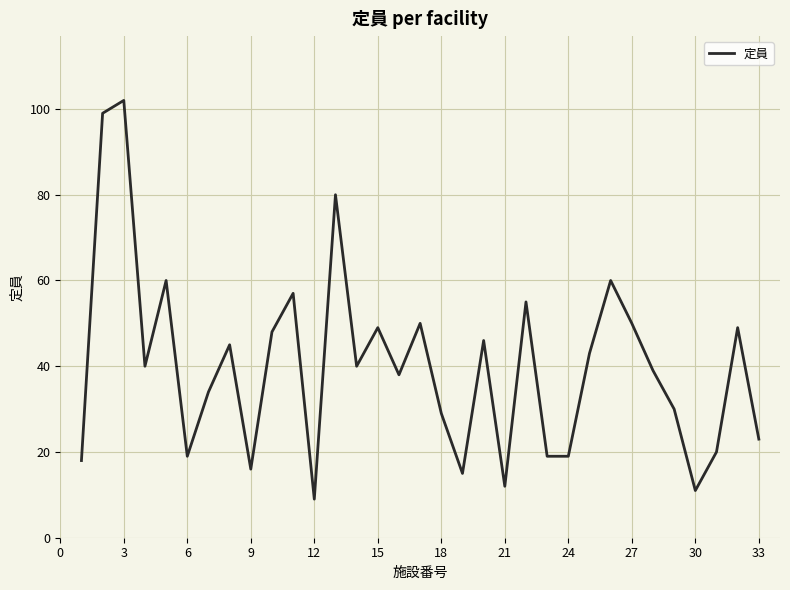

What is the minimum value shown in the chart?

9